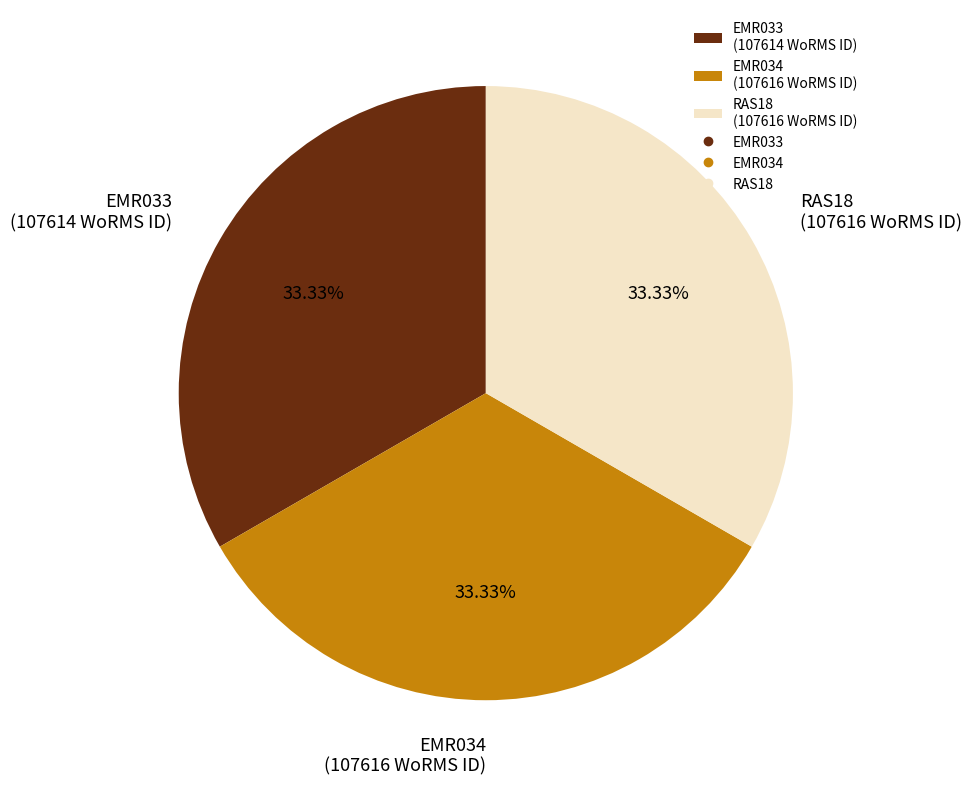

What is the total percentage of RAS18 and EMR034?

66.7%